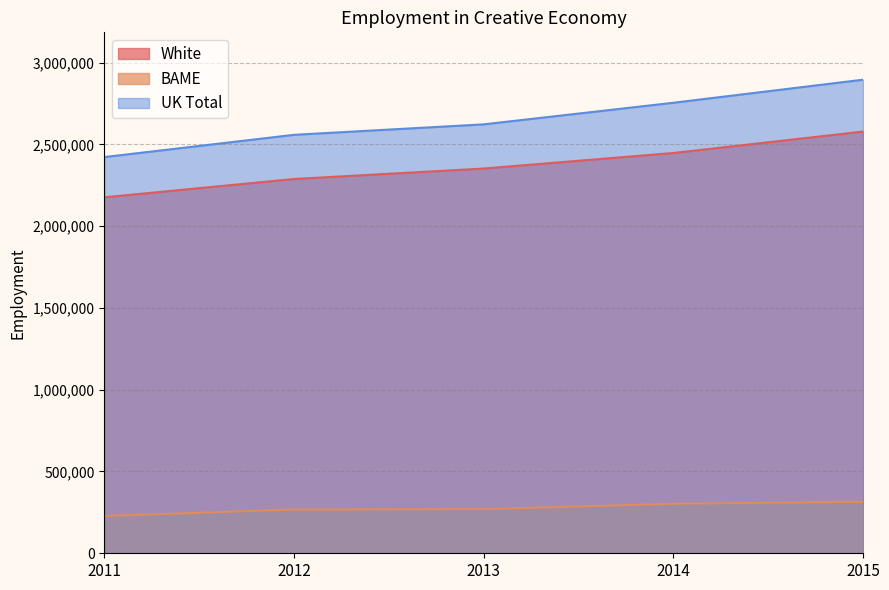

What is the minimum value shown in the chart?

228000